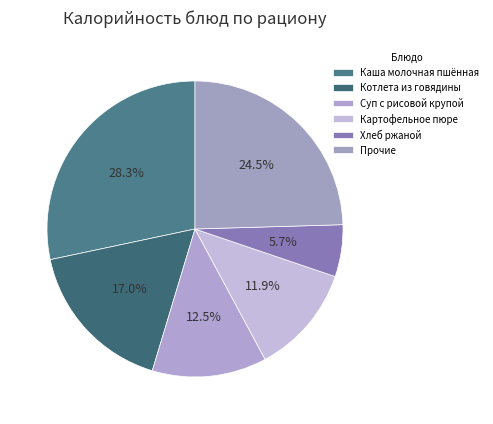

How many slices are in this pie chart?

6